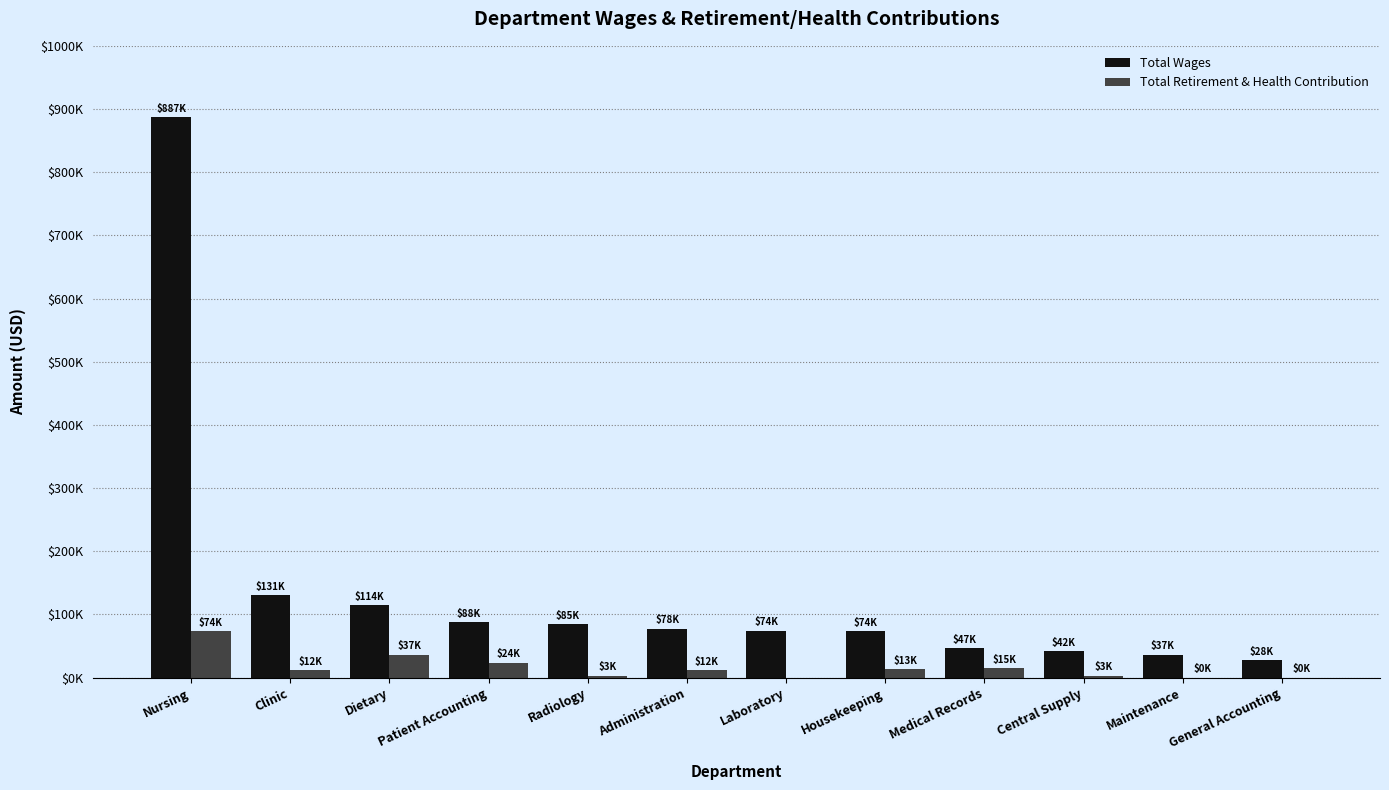

At which label is Total Retirement & Health Contribution closest to 36780?

Dietary